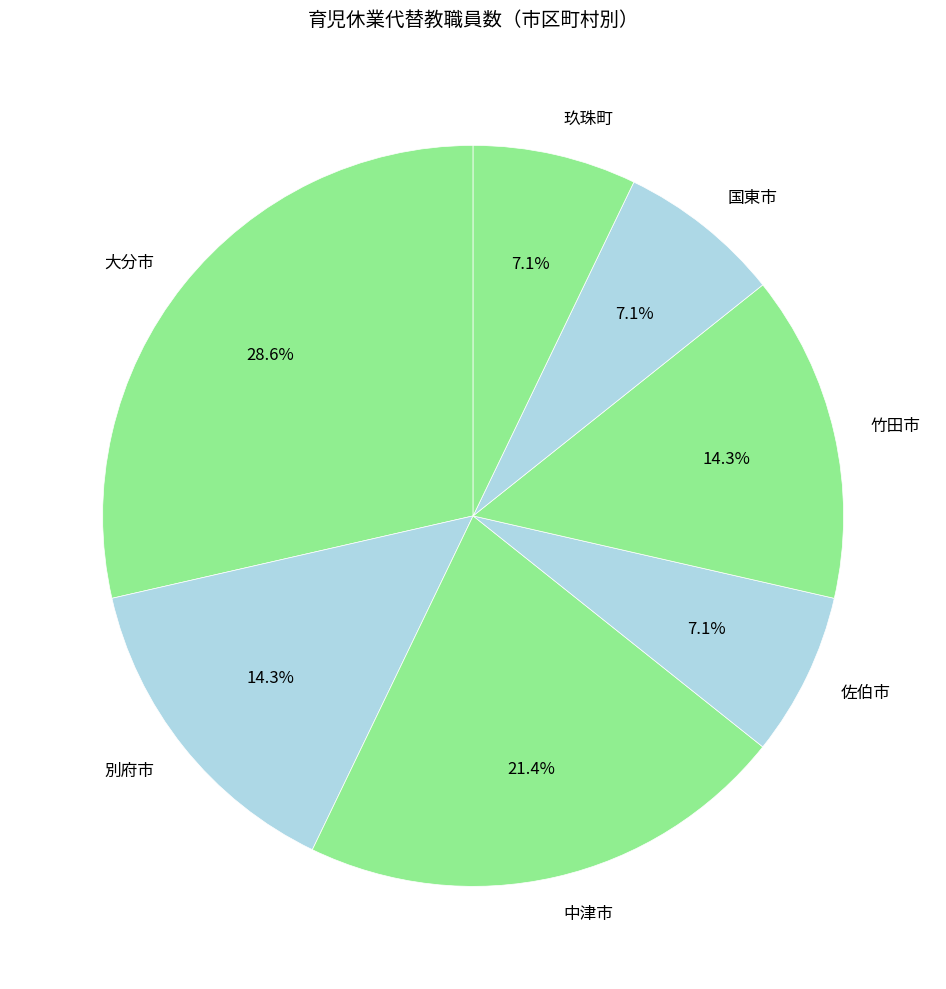

What is the total percentage of 国東市 and 竹田市?

21.4%